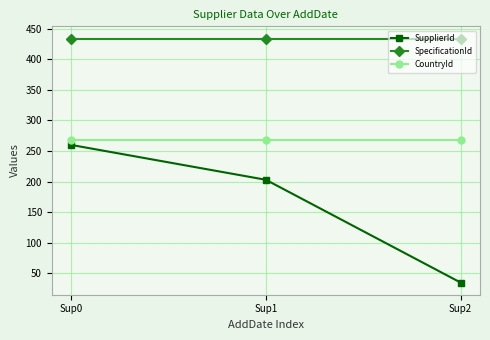

What are all the series names shown in the legend?

SupplierId, SpecificationId, CountryId